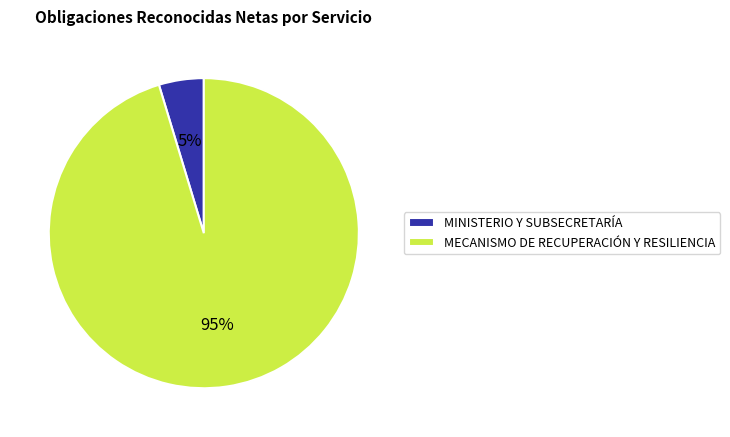

True or false: MINISTERIO Y SUBSECRETARÍA accounts for 17% of the total.

False